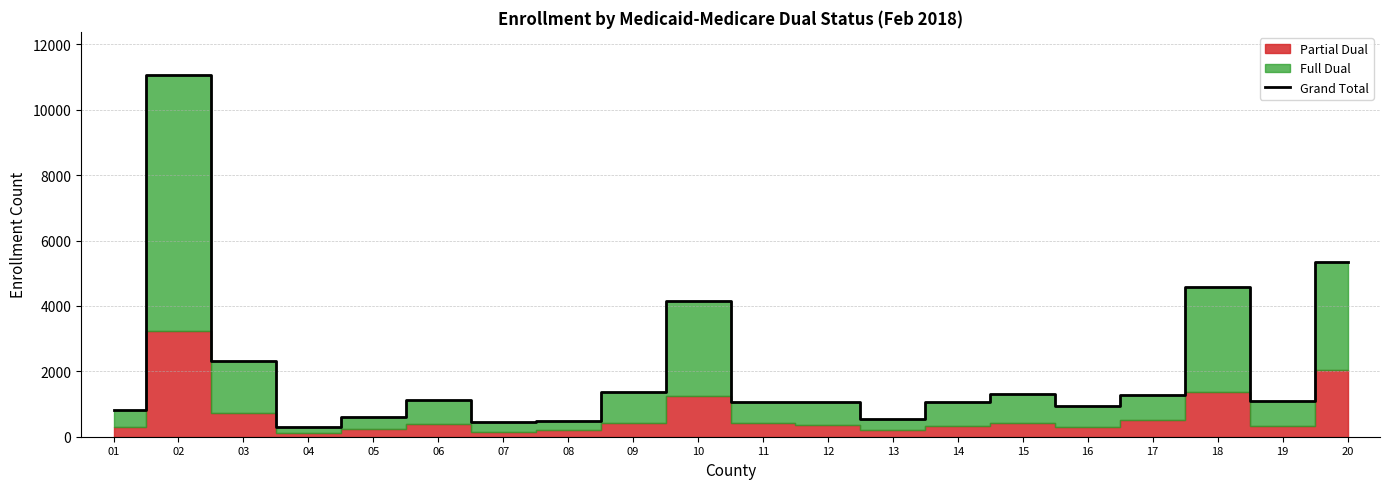

The value at 16 is 608. True or false?

False